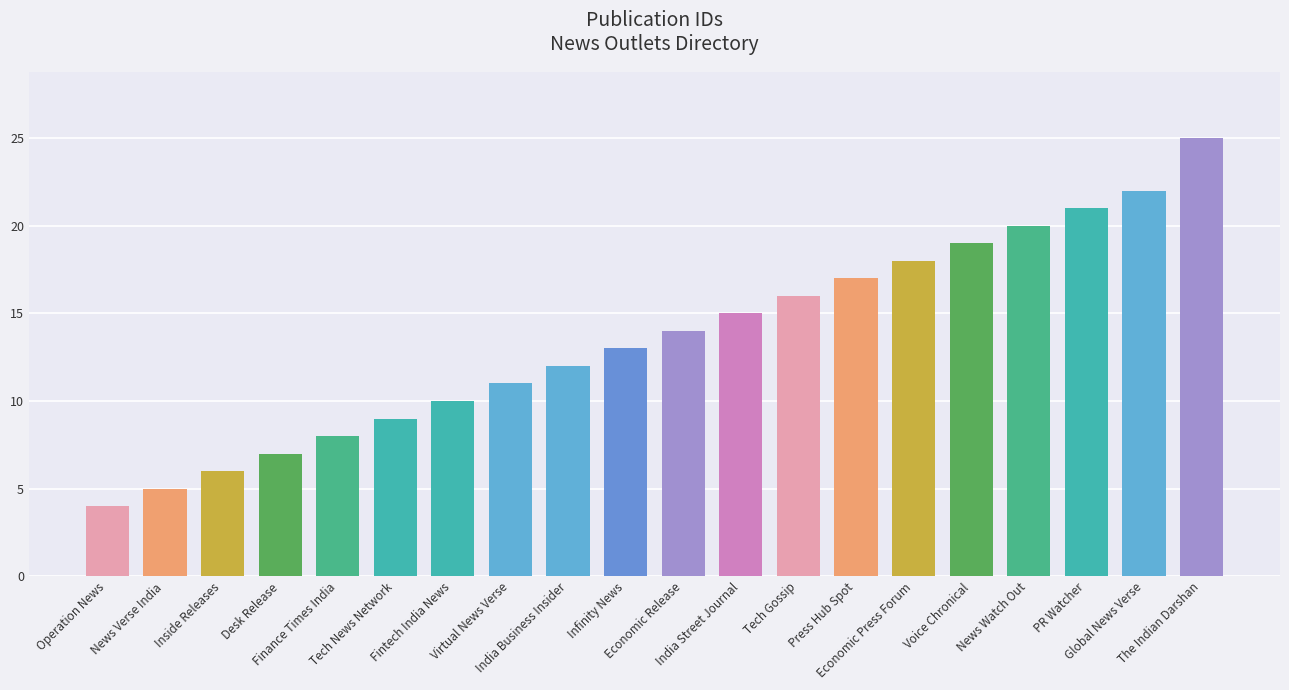

Between Global News Verse and Economic Release, which is larger?

Global News Verse